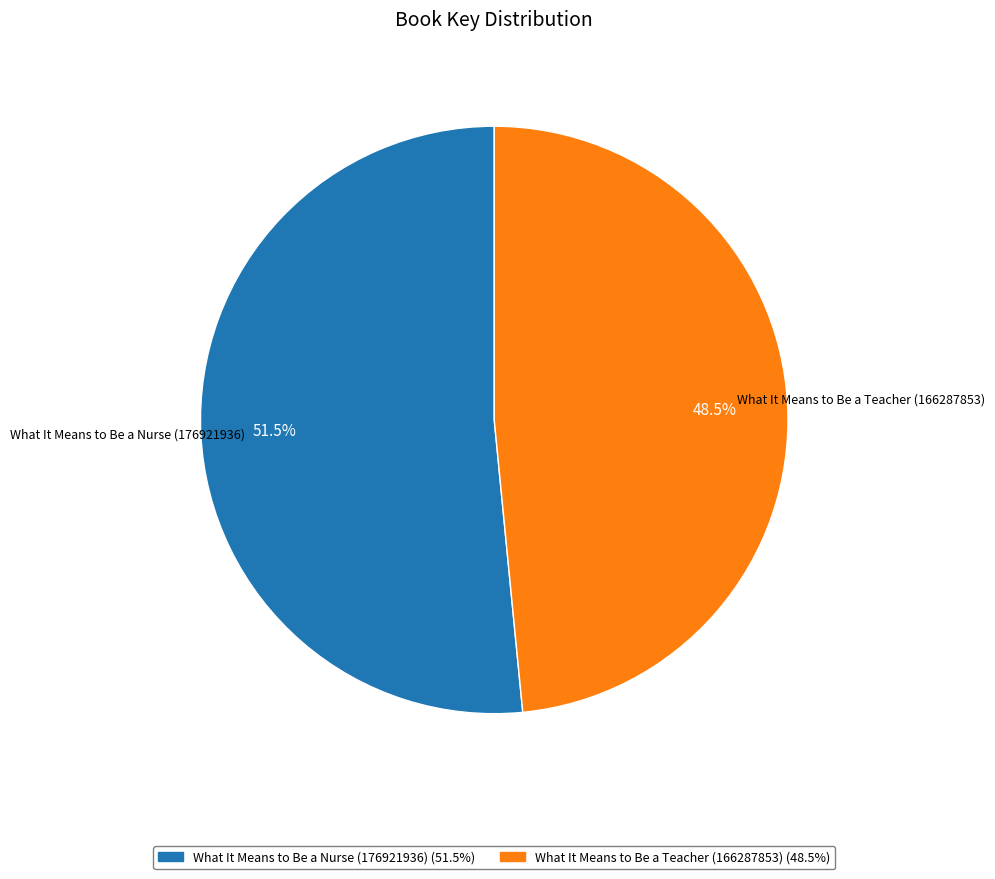

To the nearest percent, what is the combined percentage of What It Means to Be a Nurse (176921936) and What It Means to Be a Teacher (166287853)?

100%